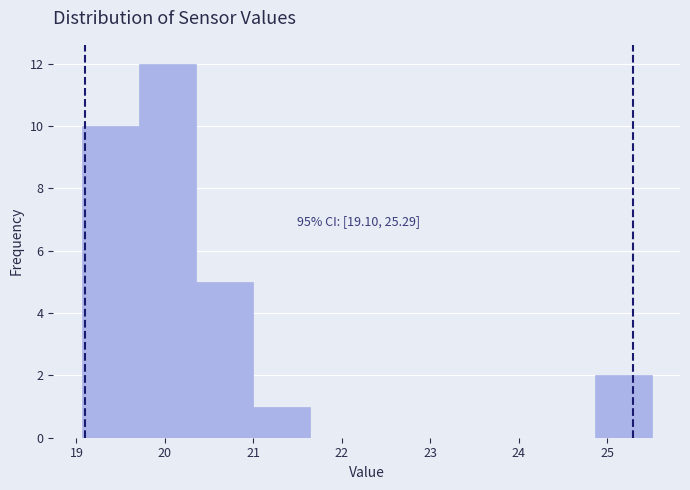

Which range on the x-axis has the tallest bar?

19.7 to 20.3